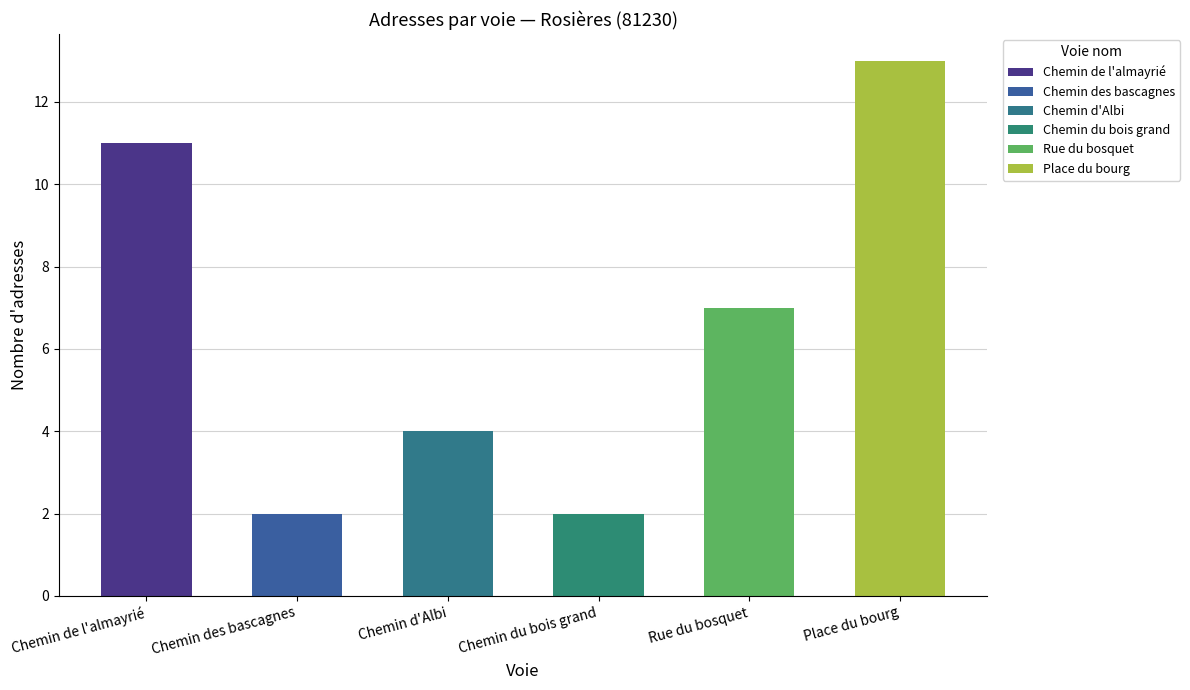

What is the minimum value shown in the chart?

2